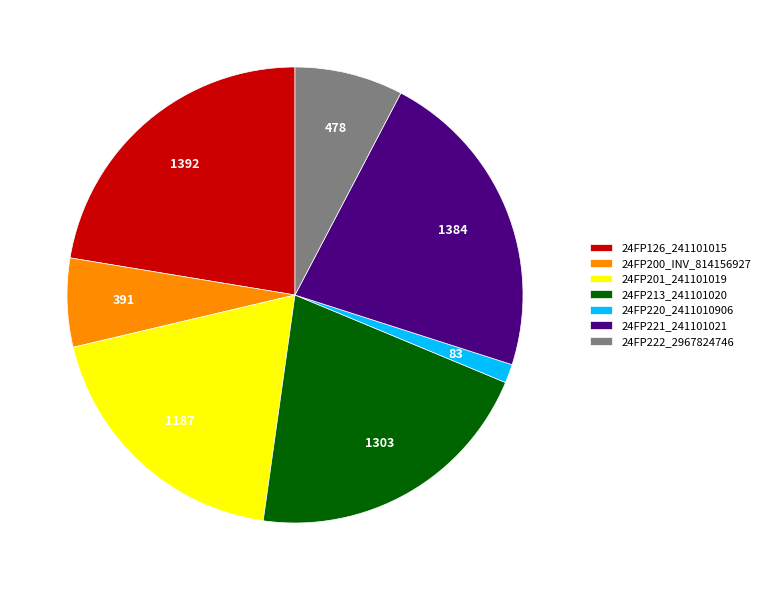

Count the number of slices in the pie.

7